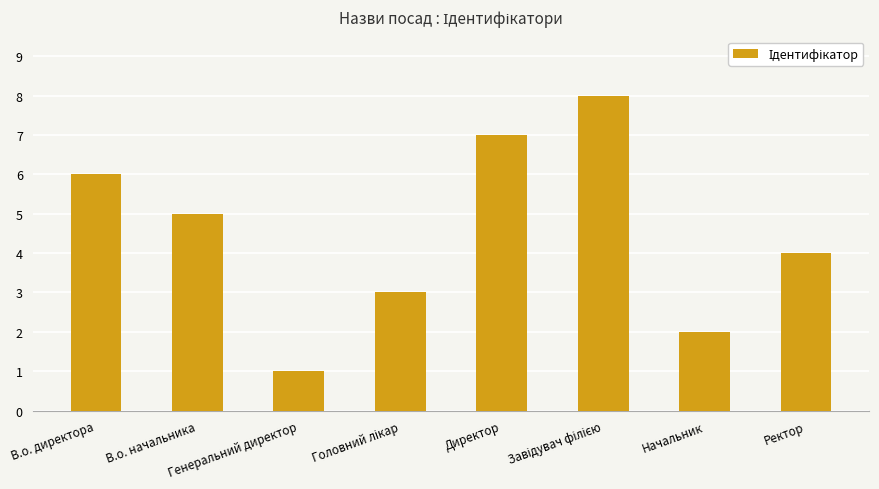

What is the difference between the maximum and minimum values?

7